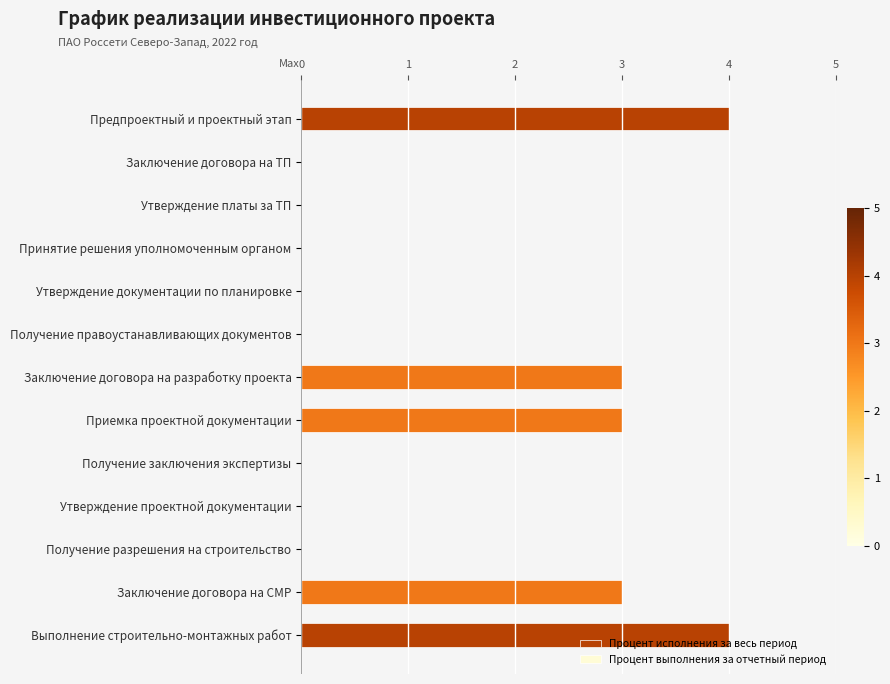

Is it true that the value at Получение заключения экспертизы is 0?

True